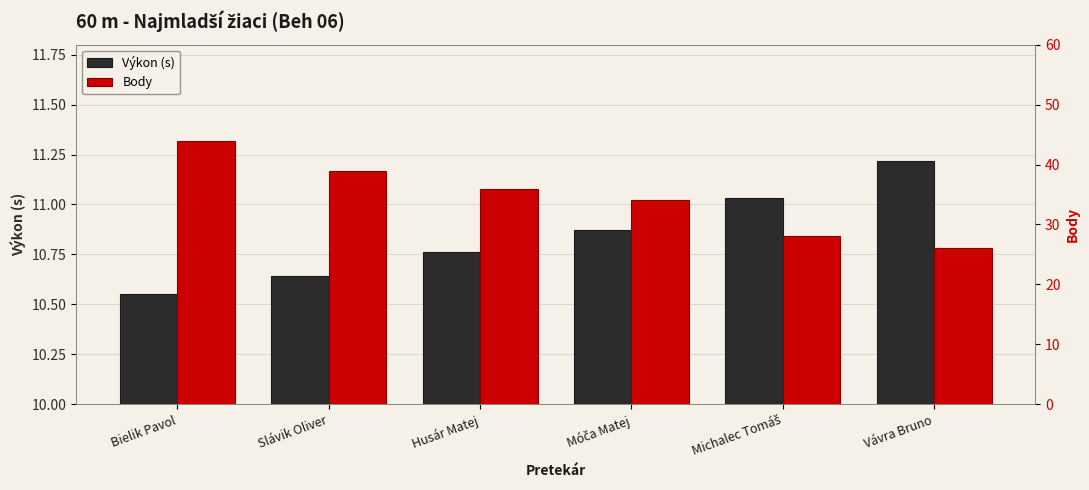

Between Slávik Oliver and Vávra Bruno, which series saw the biggest shift?

Body